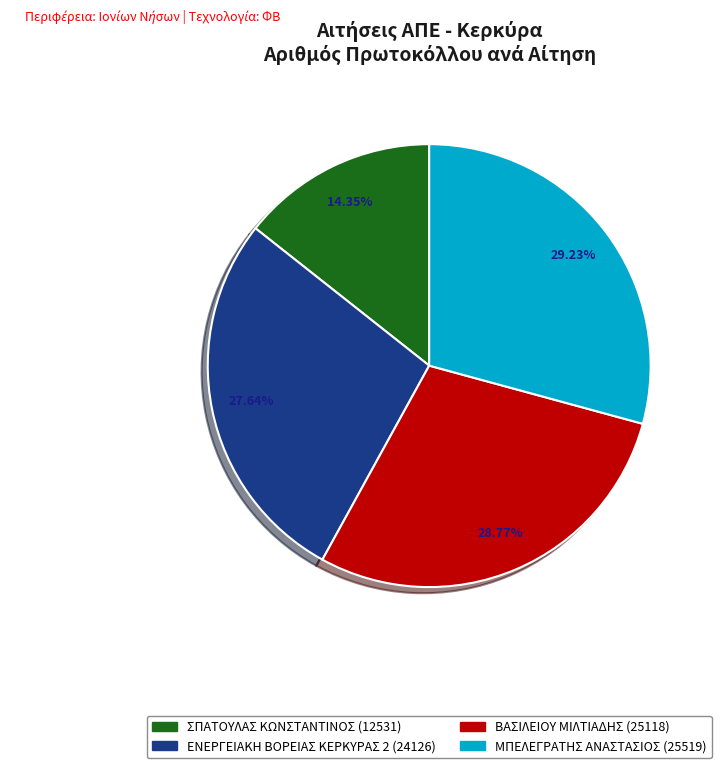

Does any single category account for the majority?

No